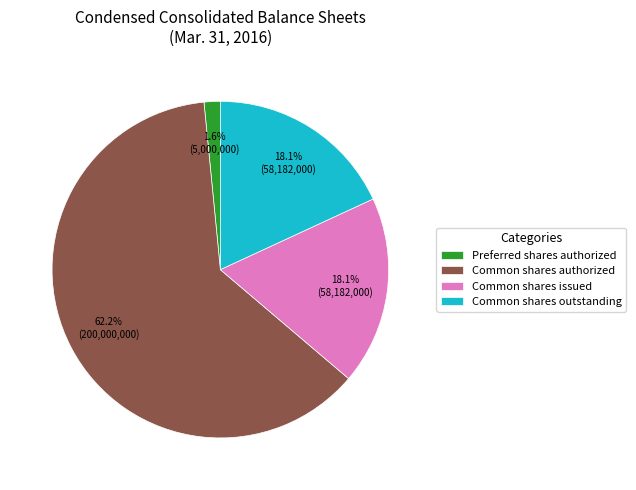

To the nearest percent, what percentage of the pie is Common shares issued?

18%